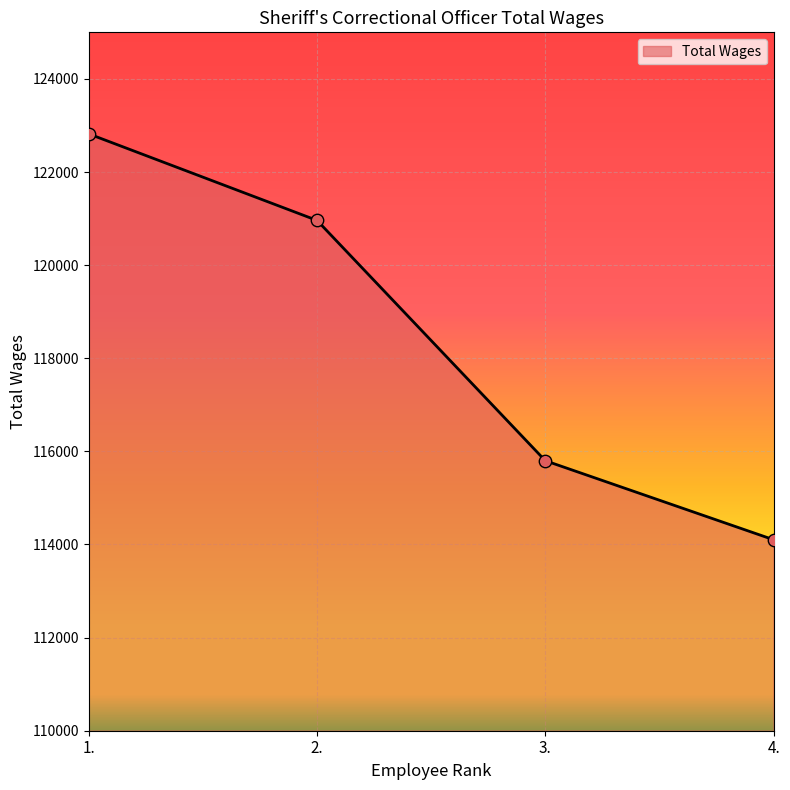

Approximately how many times larger is the value at 1. compared to 4.?

1.1